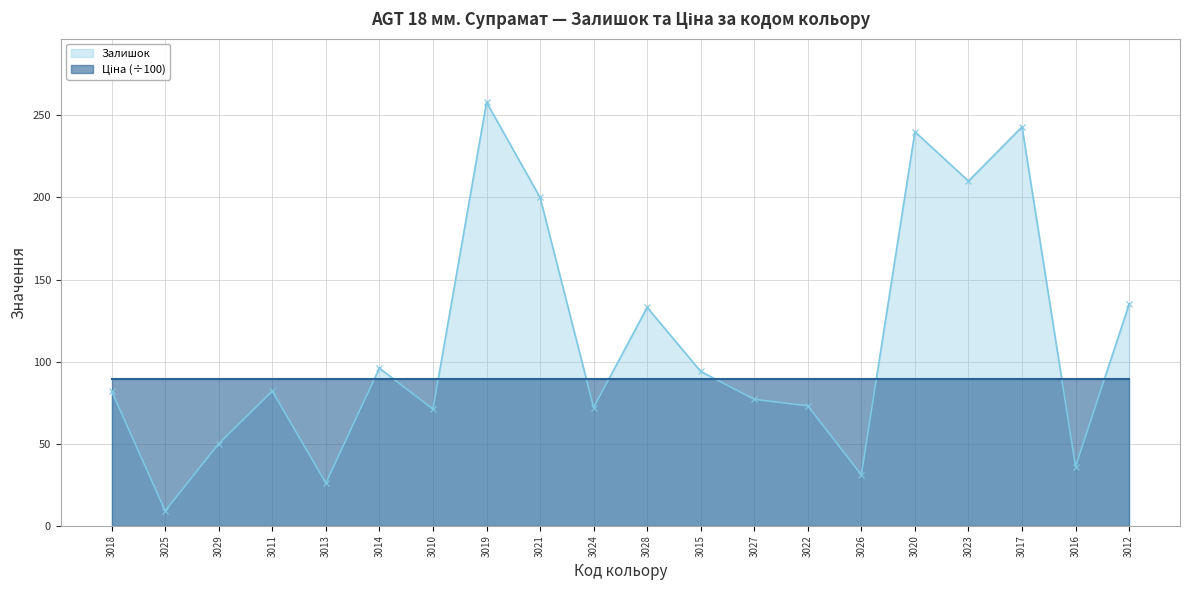

What is the minimum value shown in the chart?

9